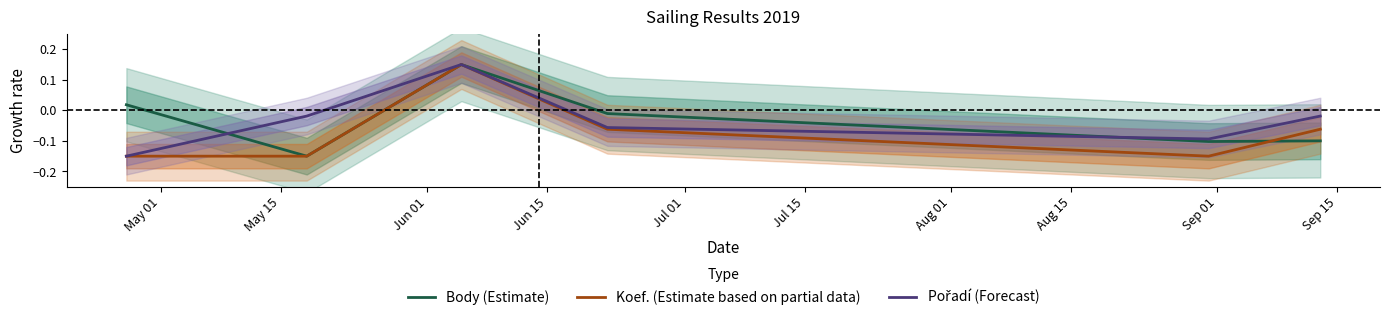

Which series changed the most between Jun 01 and Jul 01?

Koef. (Estimate based on partial data)